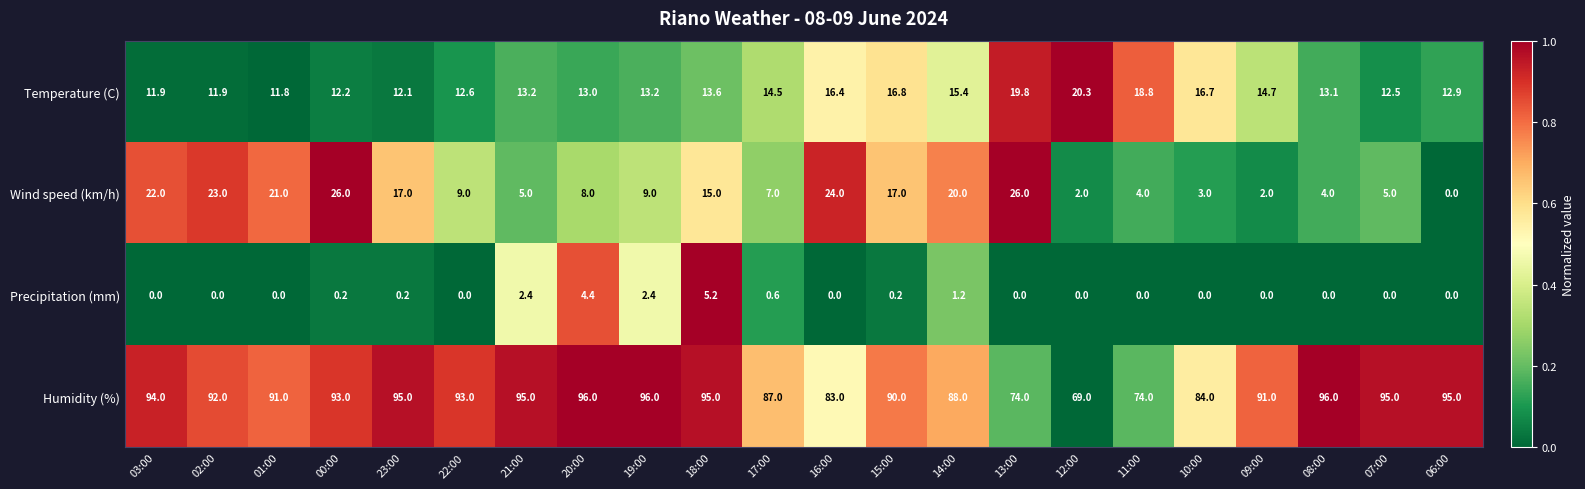

Which series has the largest range (max minus min)?

Humidity (%)